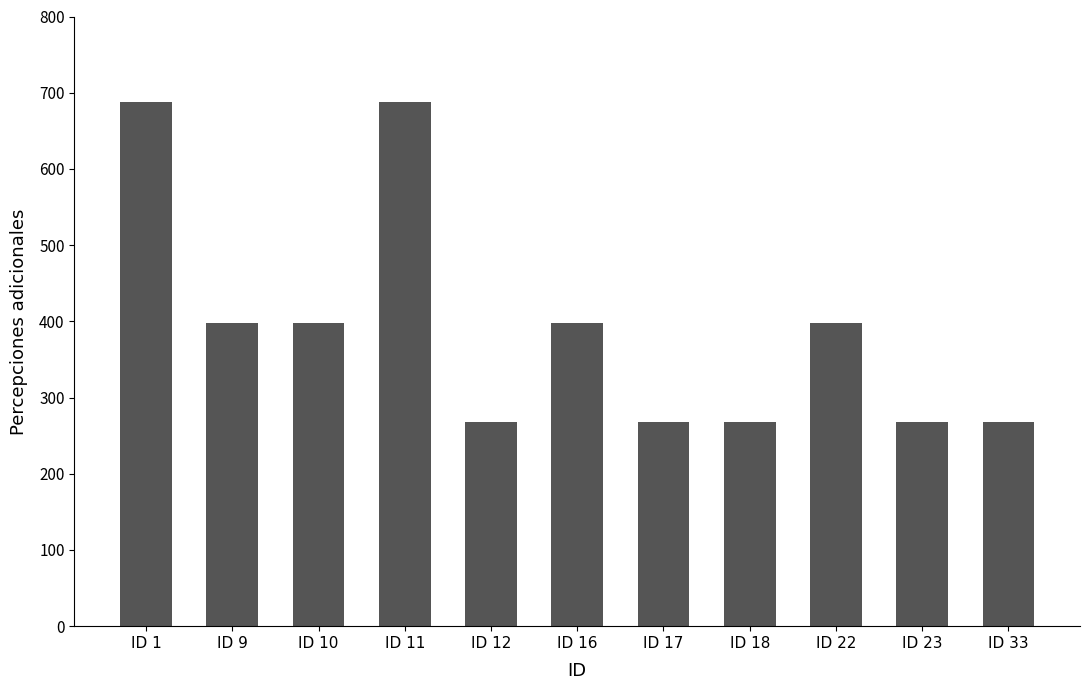

The value at ID 17 is 267.2. True or false?

True